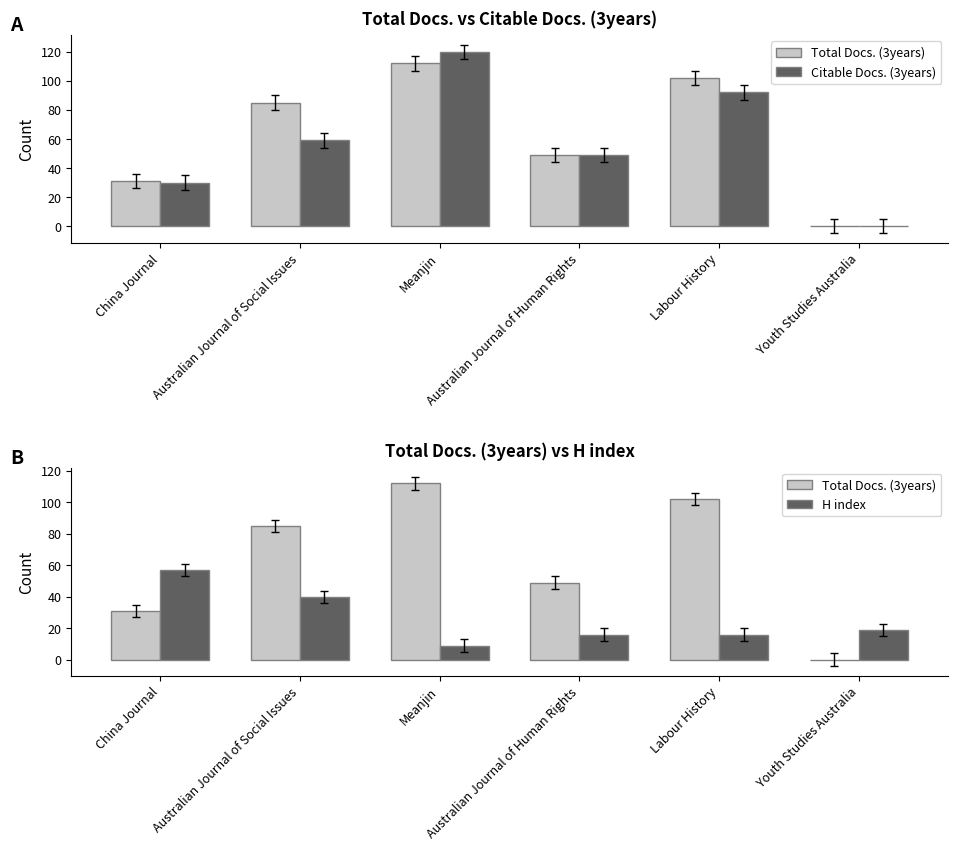

Count the number of categories in the chart.

6